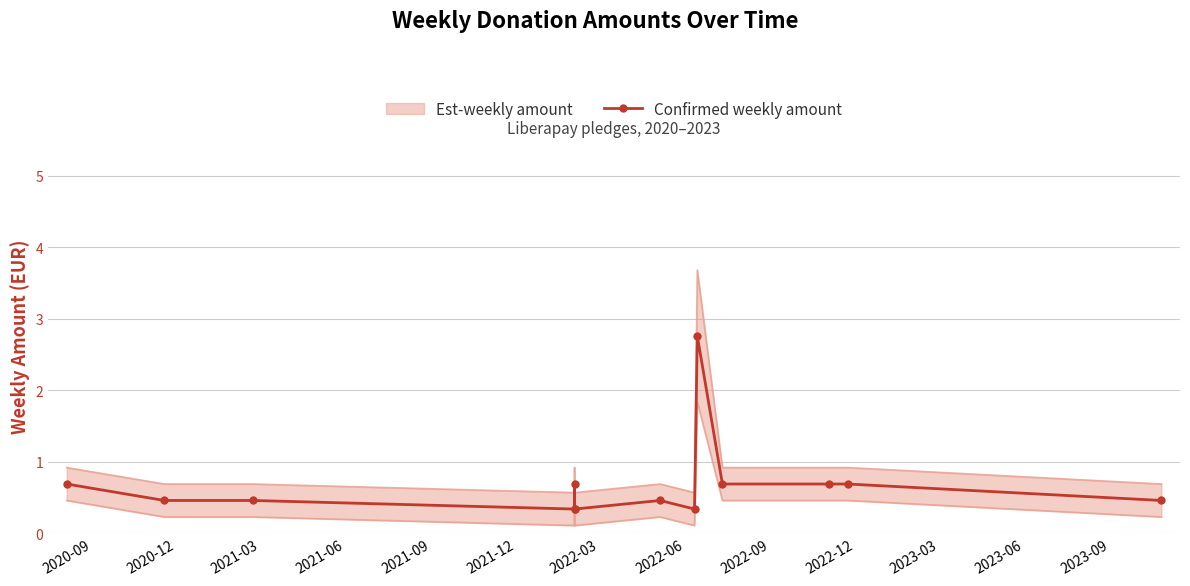

List the labels in order of value, largest first.

2022-09, 2020-09, 2021-09, 2022-12, 2023-03, 2023-06, 2020-12, 2021-03, 2022-03, 2023-09, 2021-06, 2021-12, 2022-06